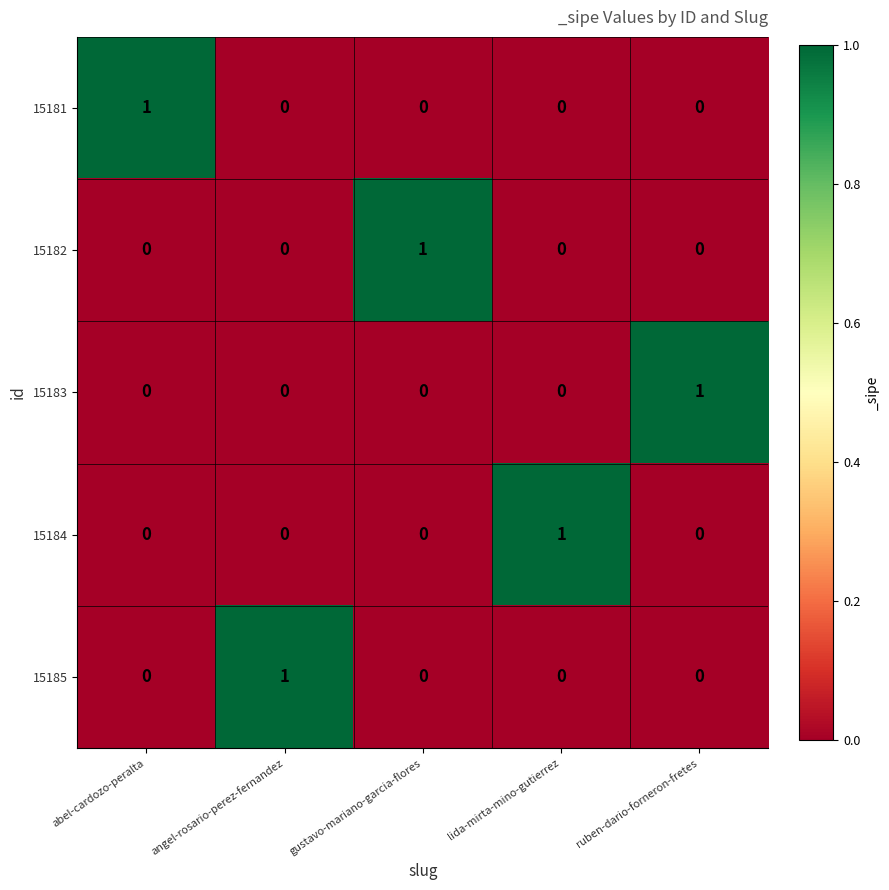

What is the difference between the highest and lowest values at angel-rosario-perez-fernandez?

1